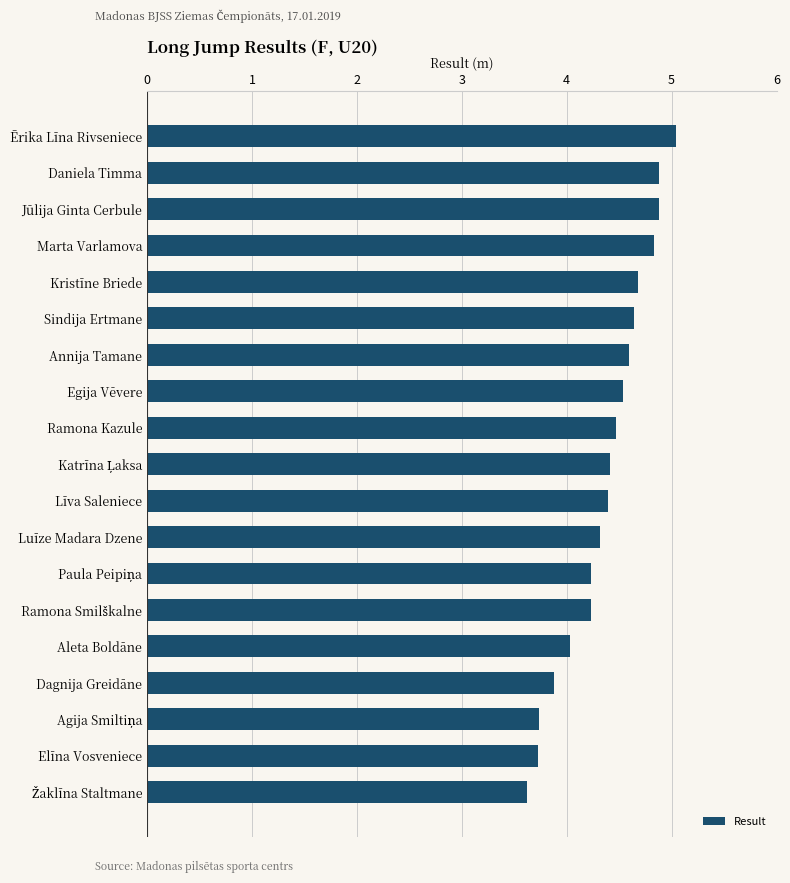

How many bars are there in total?

19